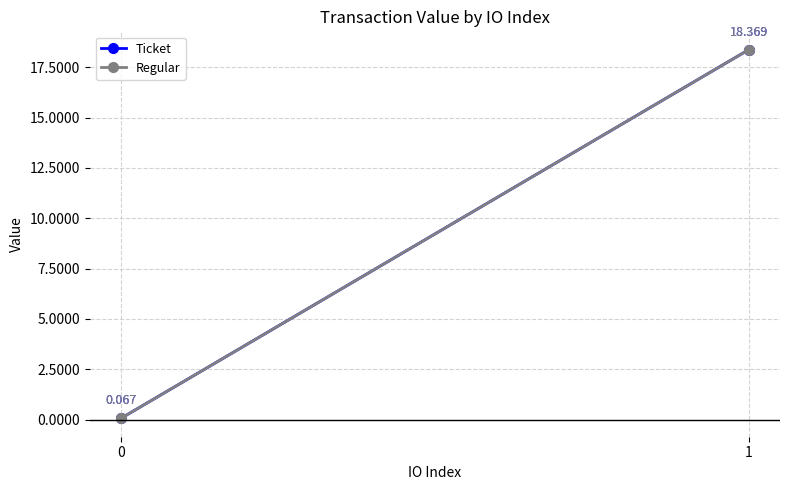

Is it true that Ticket equals 0.1 at 0?

False